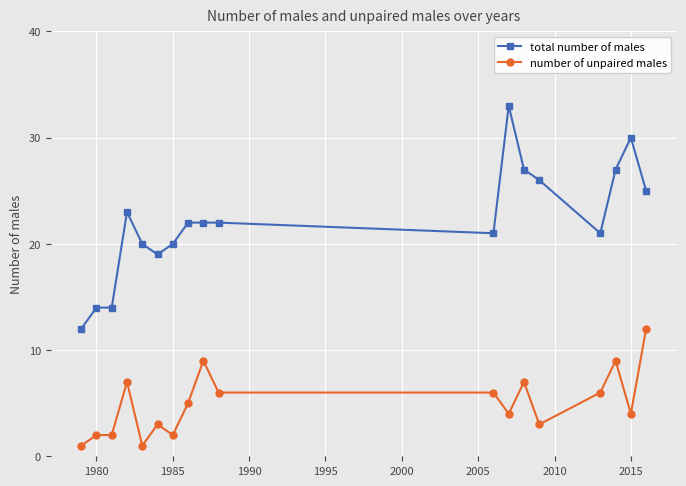

What is the value of the number of unpaired males point at the 13th from the left?

7